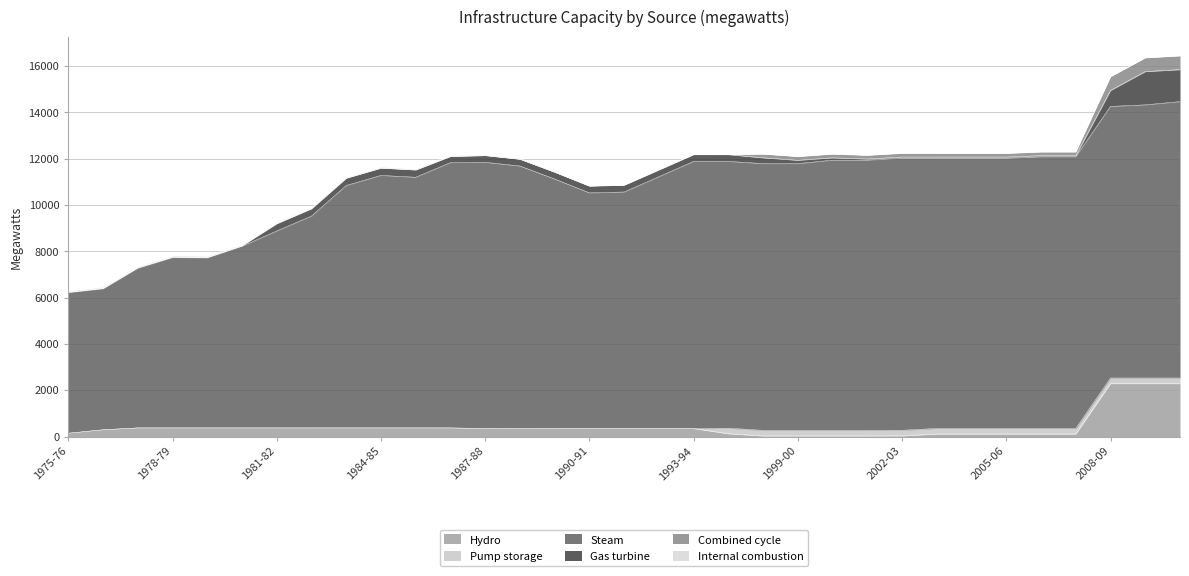

After their last crossing, which series has the higher values: Combined cycle or Hydro?

Hydro